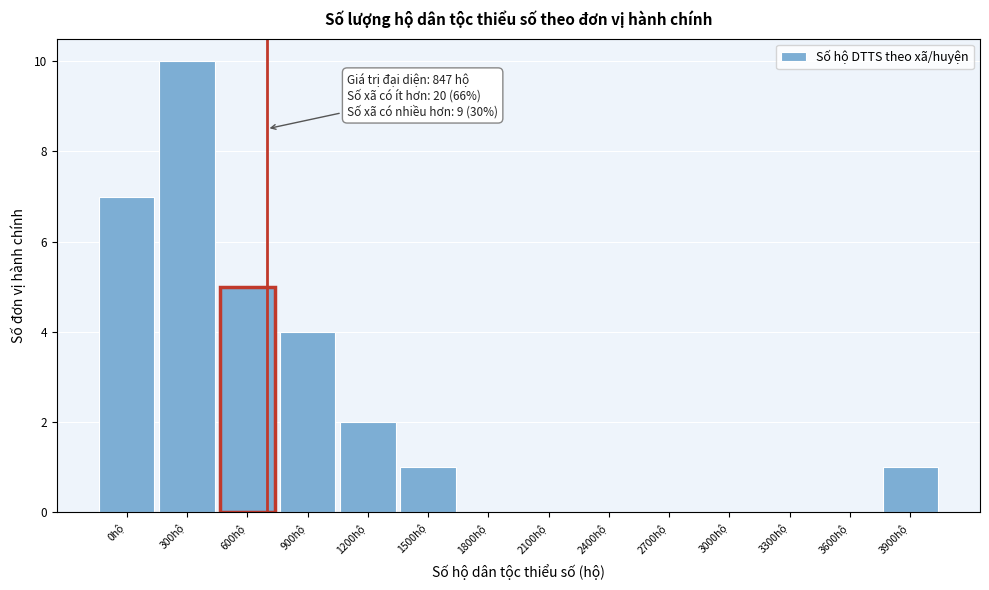

Reading left to right, what are all the values shown in this chart?

0hộ=7	300hộ=10	600hộ=5	900hộ=4	1200hộ=2	1500hộ=1	1800hộ=0	2100hộ=0	2400hộ=0	2700hộ=0	3000hộ=0	3300hộ=0	3600hộ=0	3900hộ=1